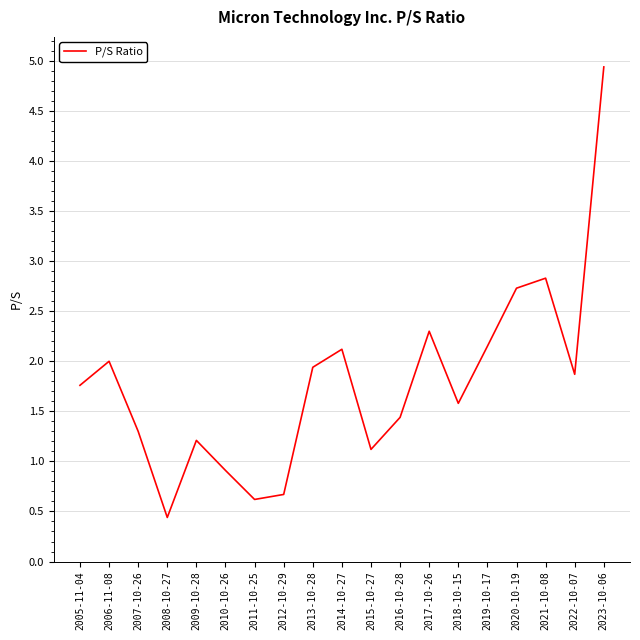

Where is the data nearest to the value 2?

2006-11-08